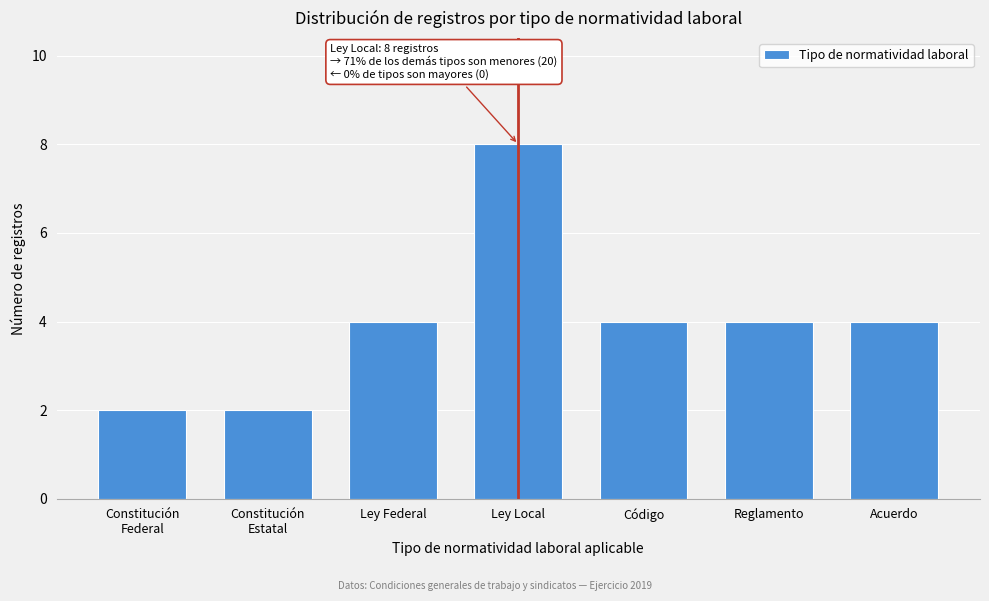

Reading left to right, list all the values displayed in this chart.

2	2	4	8	4	4	4